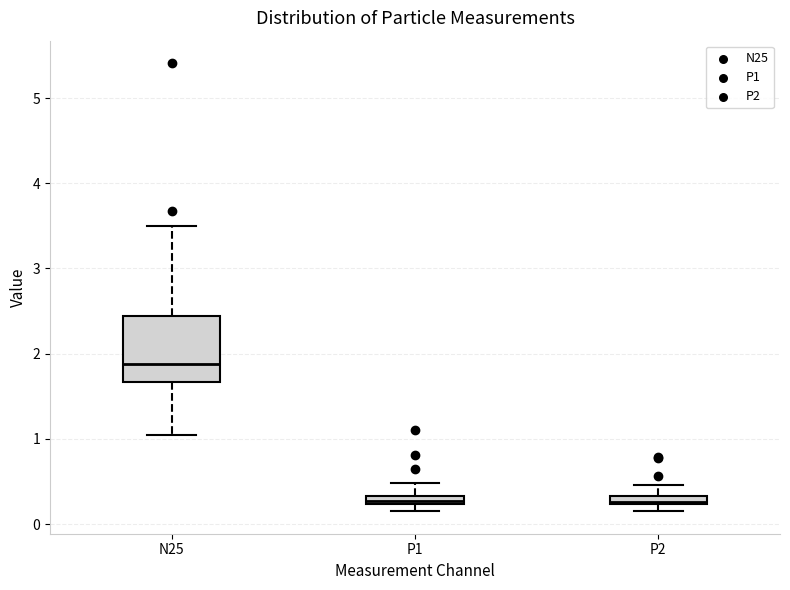

Which box is the tallest, from its lower edge to its upper edge?

N25